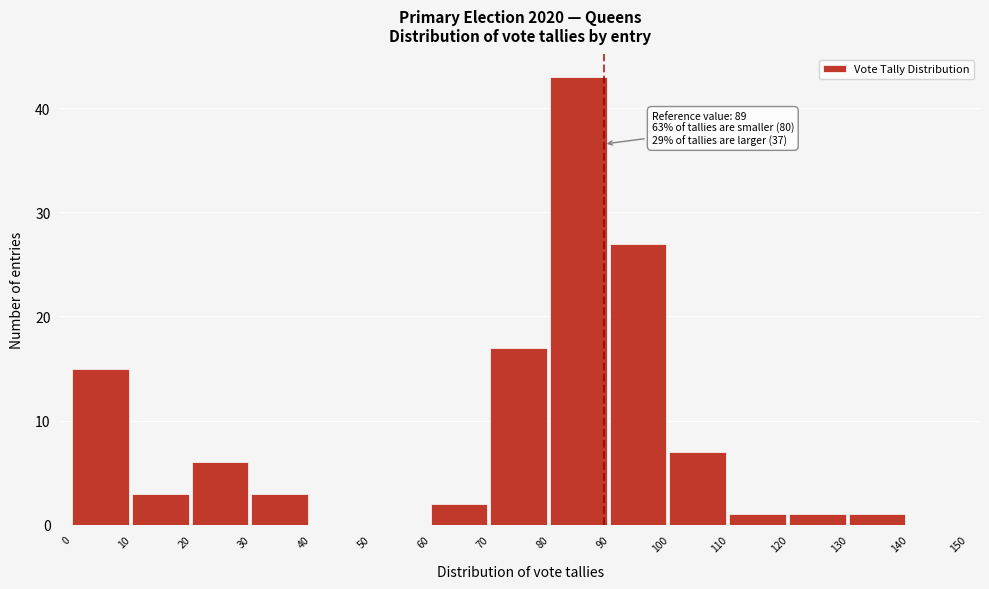

Which range on the x-axis has the tallest bar?

80 to 90